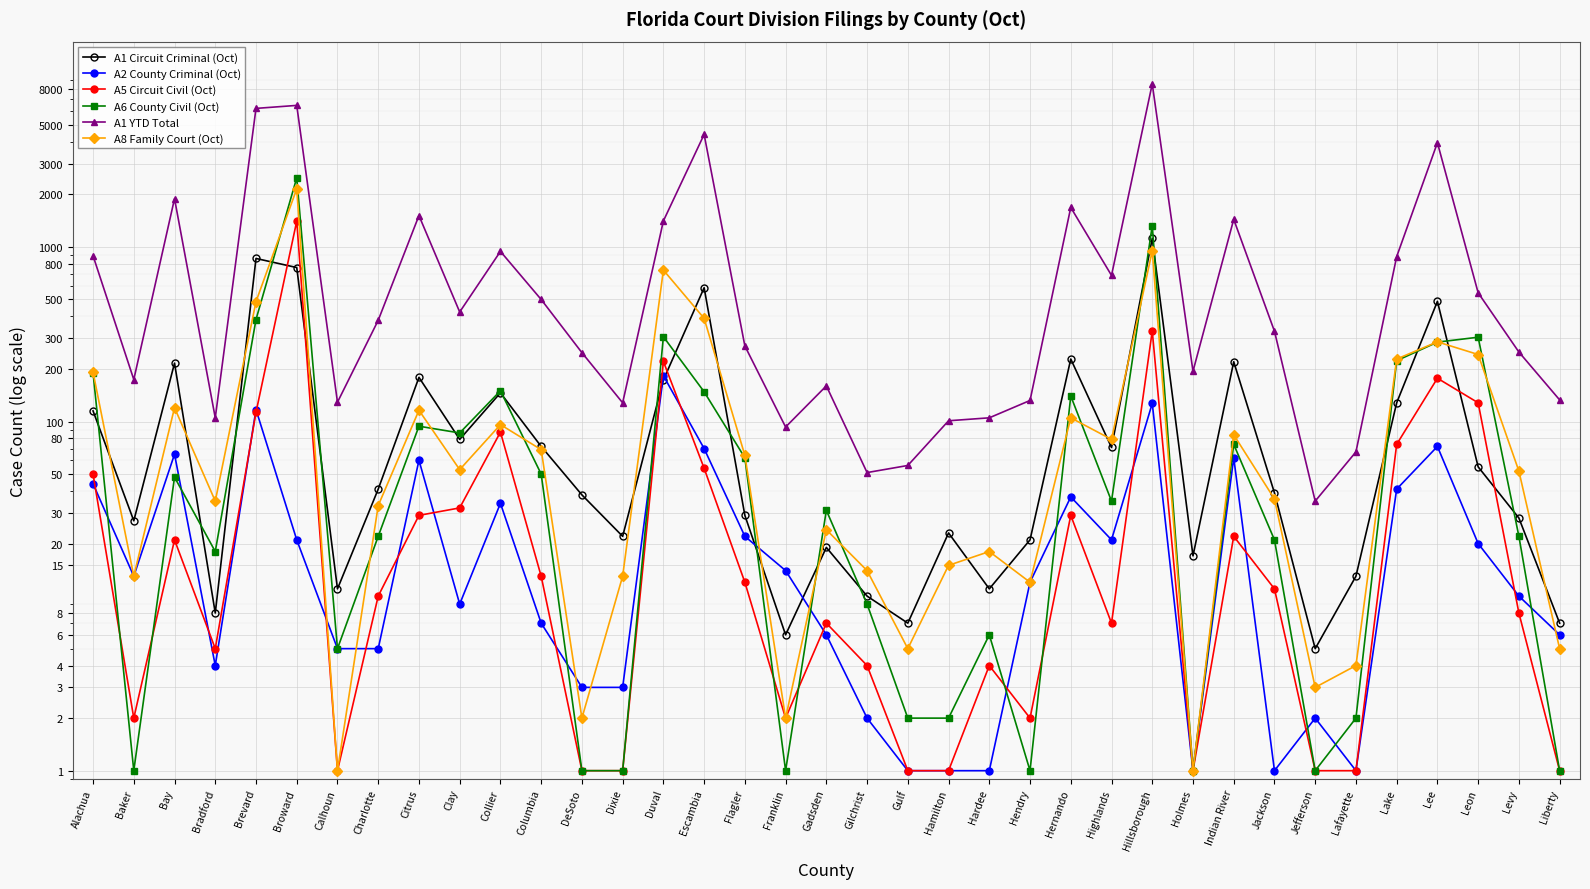

True or false: A1 YTD Total and A1 Circuit Criminal (Oct) cross at least once.

False